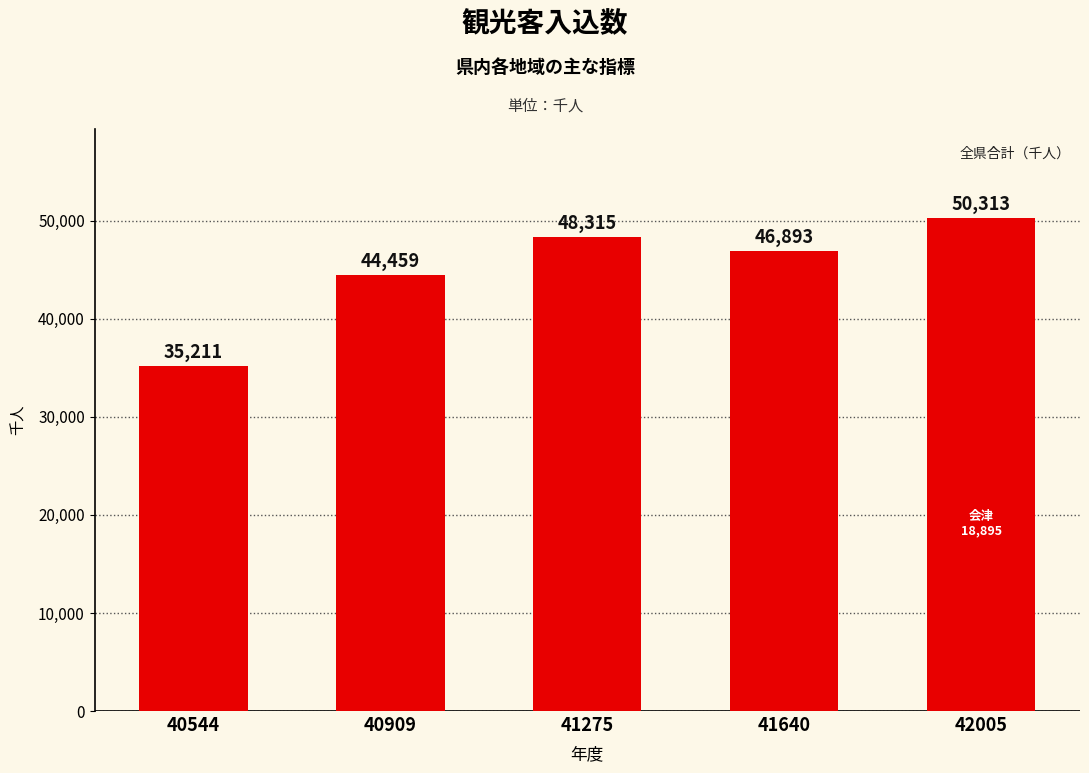

Which has a higher value, 41275 or 40909?

41275